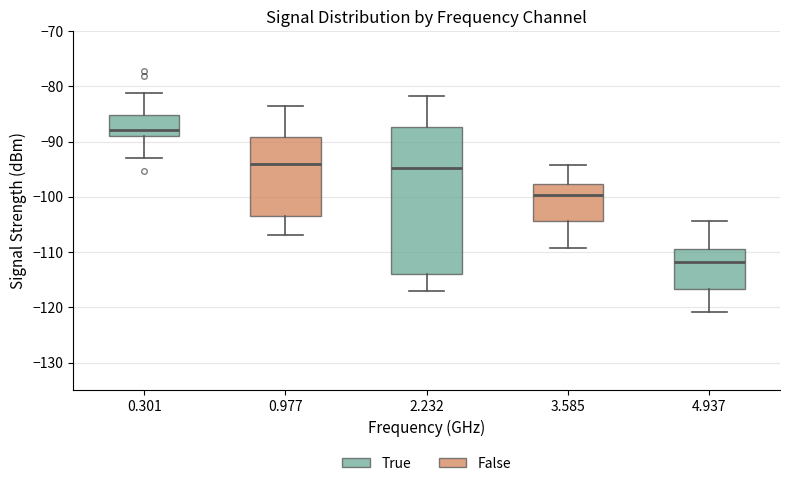

Where does the median line of the box at x = 0.301 sit on the y-axis? The values are not printed on the chart, so give them approximately, as read against the axis.

-88